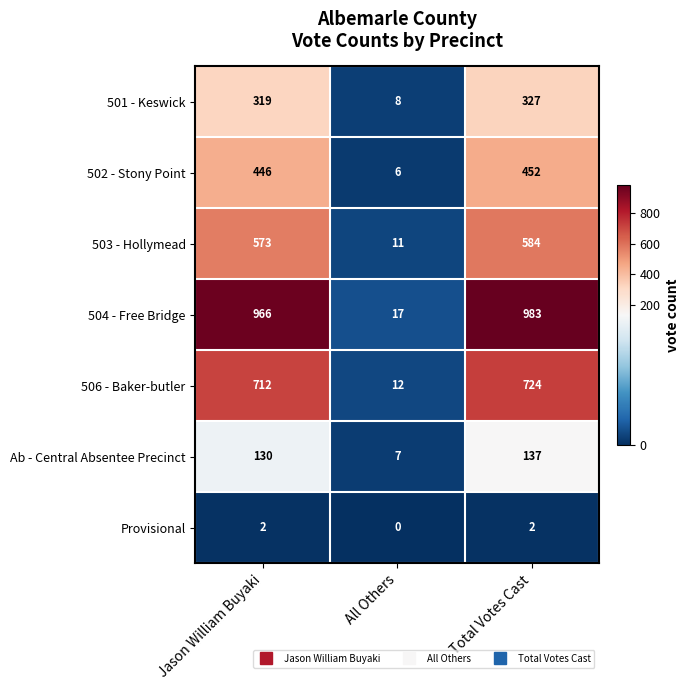

What is the maximum value shown in the chart?

983